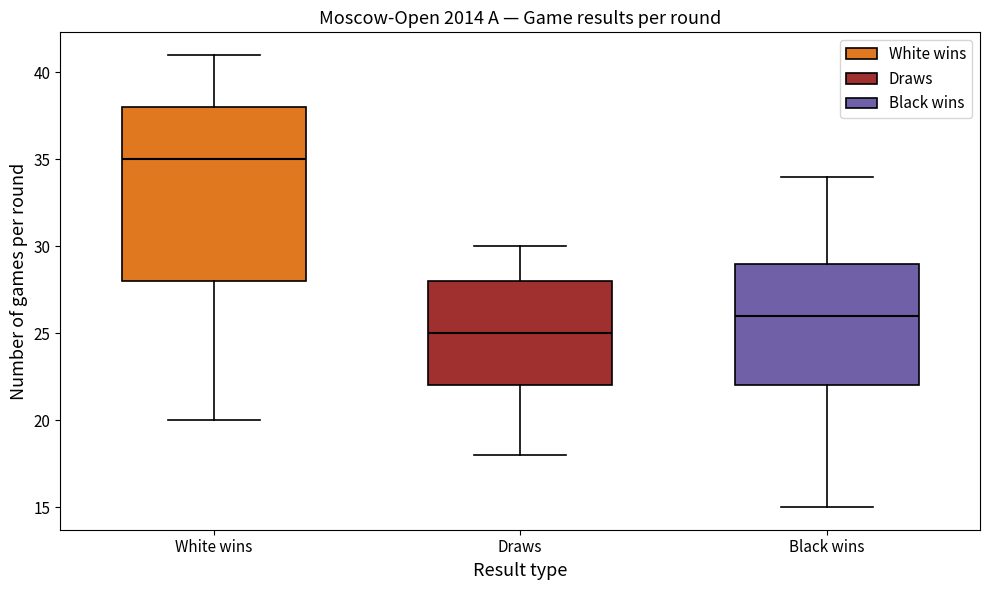

Which box has the lowest median line?

Draws